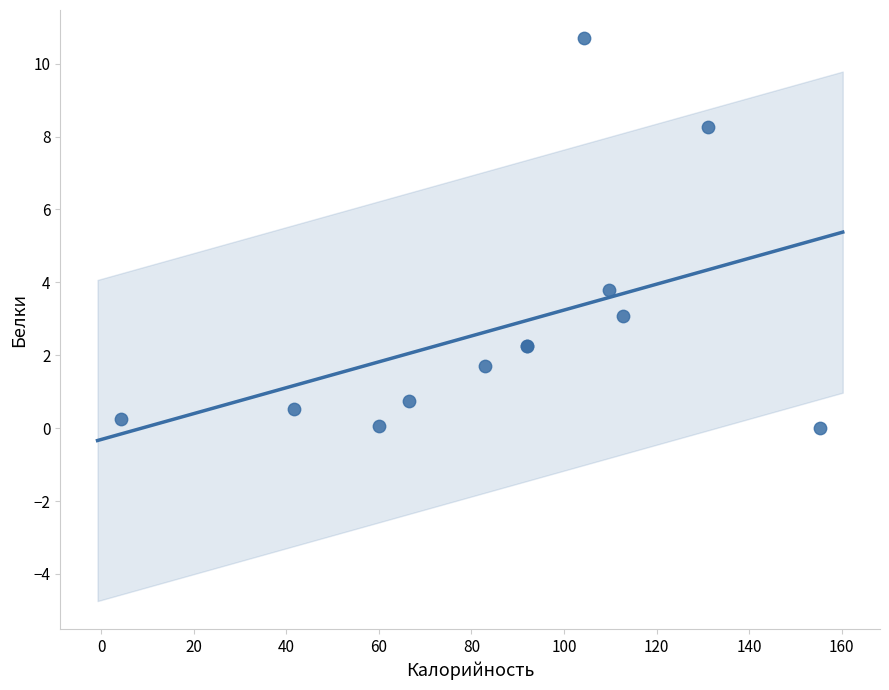

What Y value in the scatter plot is closest to 5?

3.8